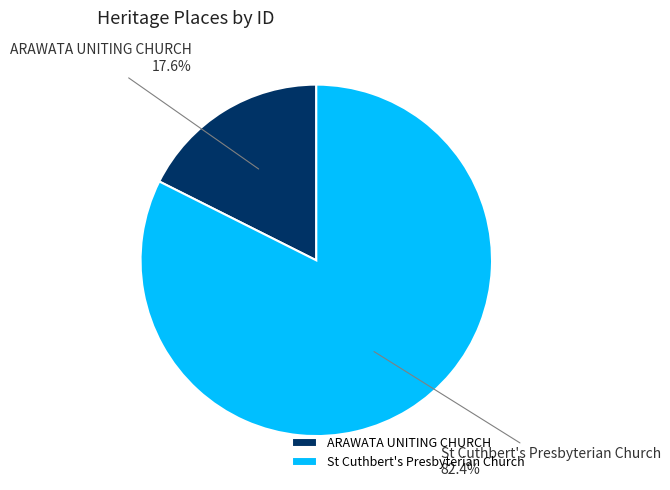

Which category has the smallest portion of the pie?

ARAWATA UNITING CHURCH